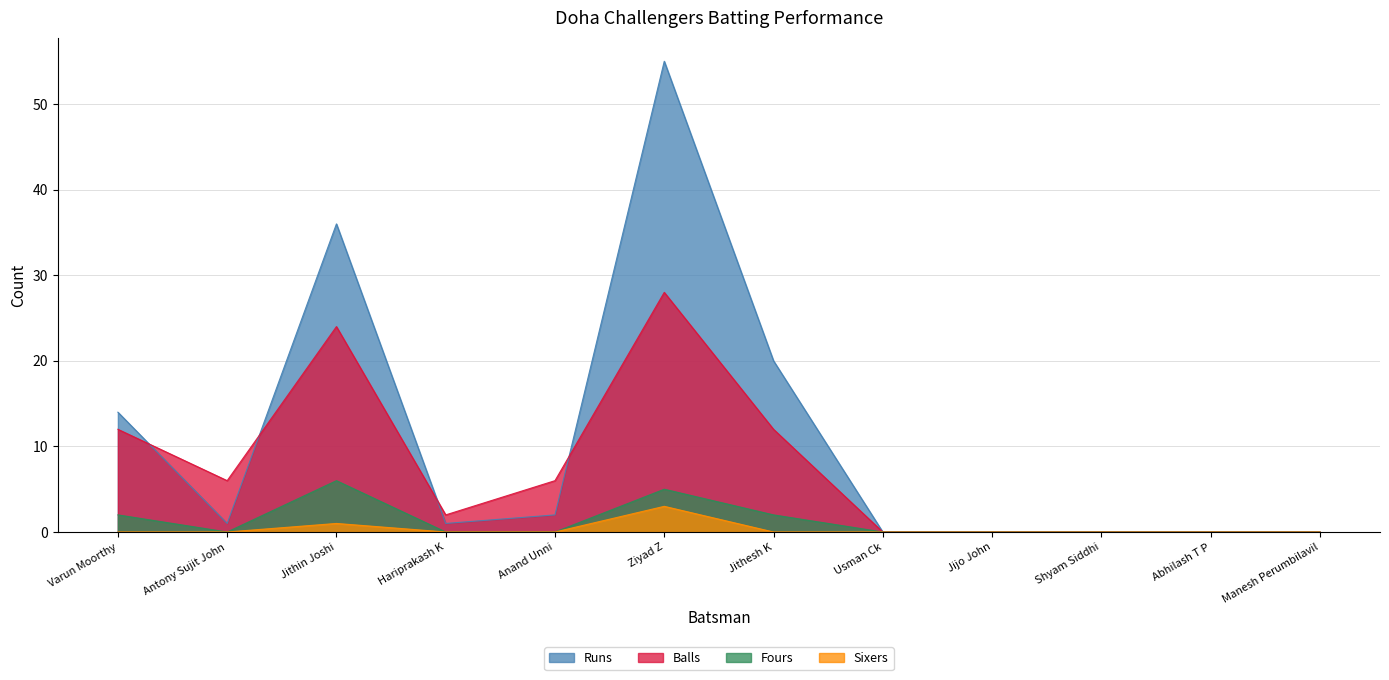

Which category has the lowest value in the Sixers series?

Varun Moorthy